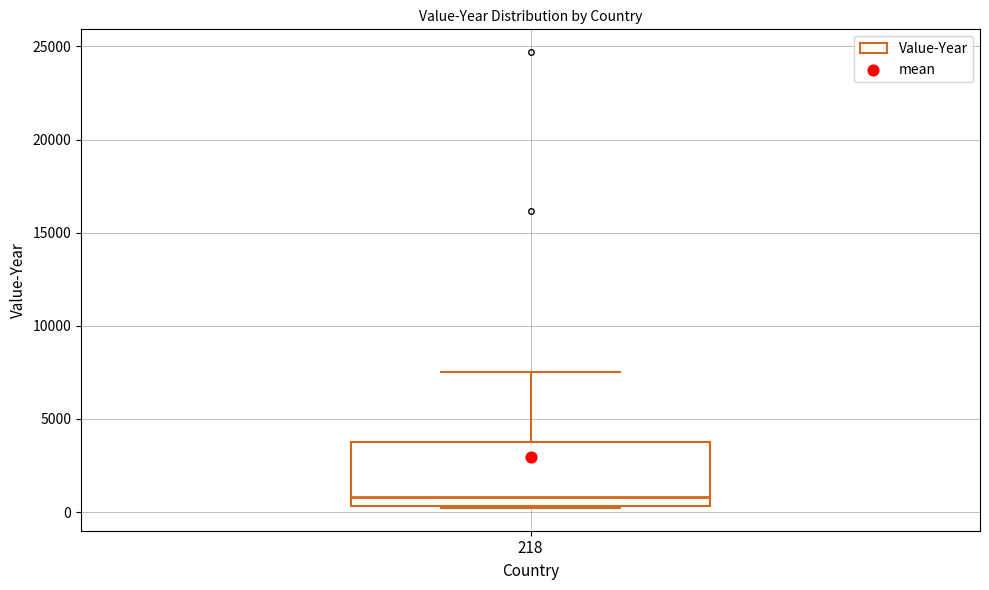

Transcribe this box plot: give where the median line is, the range the box spans, and where the two whiskers end, as read against the y-axis. The values are not printed on the chart, so give them approximately, as read against the axis.

median 1000, box 500 to 3500, whiskers 0 to 7500